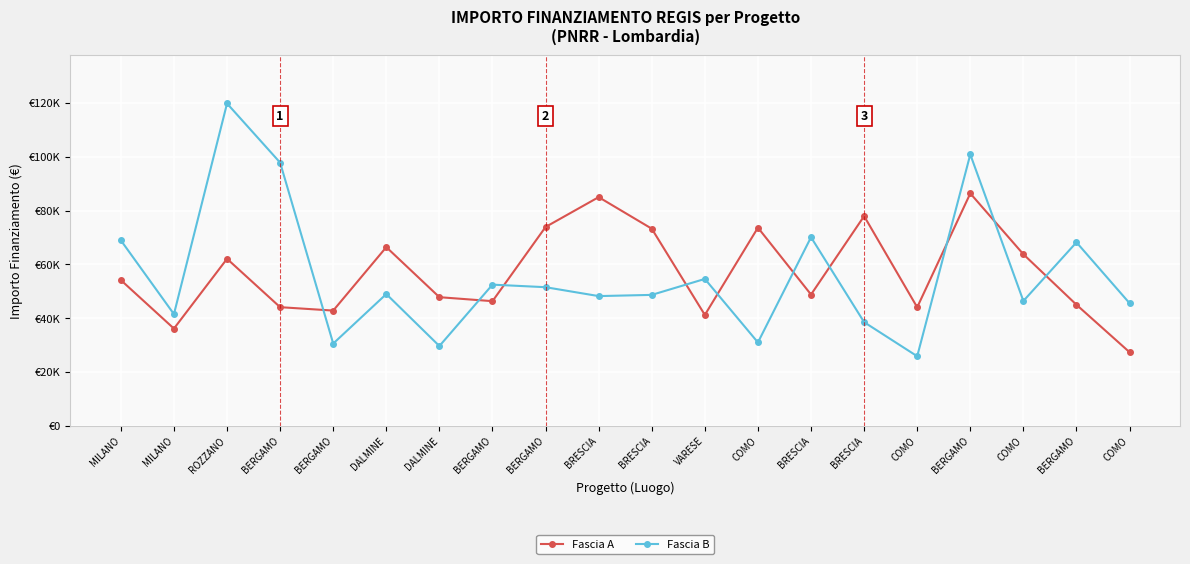

Is this an area chart (filled region under the line)?

No